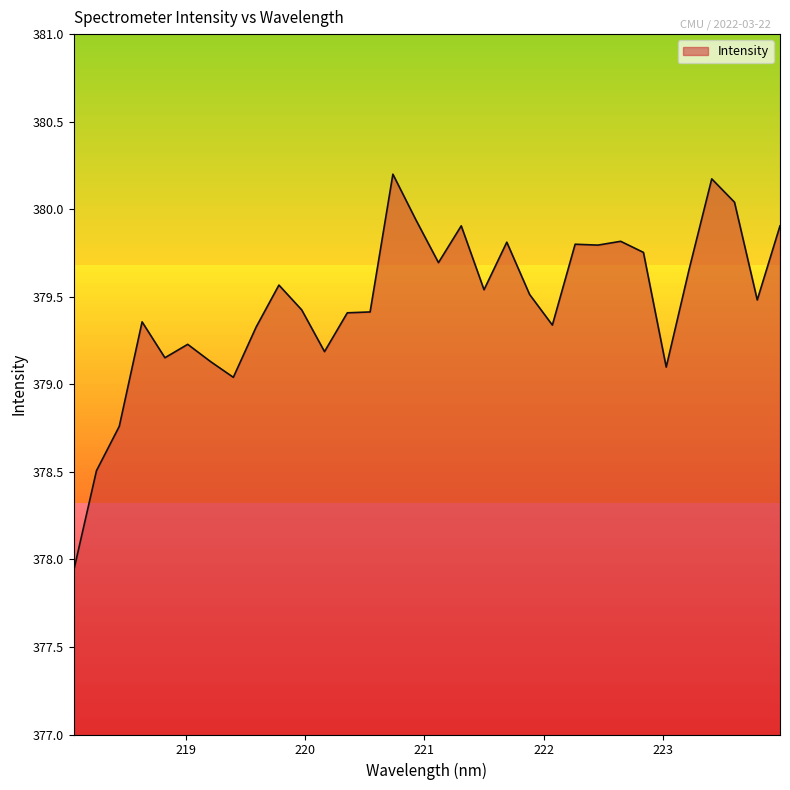

What is the minimum value shown in the chart?

377.9